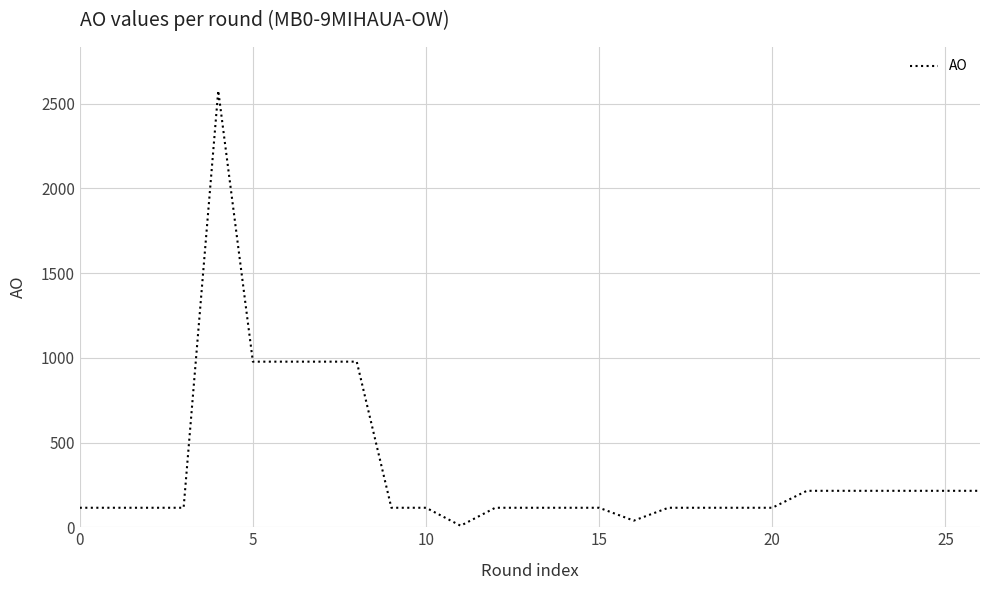

What is the difference between the maximum and minimum values?

2567